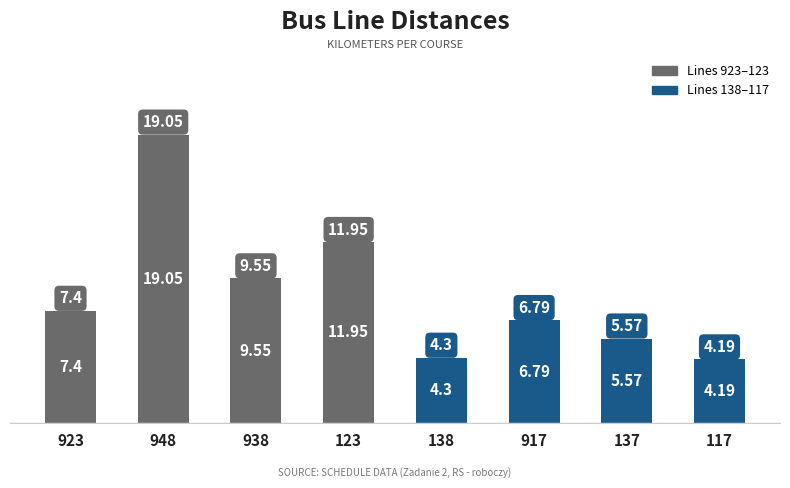

How many bars are there in total?

8